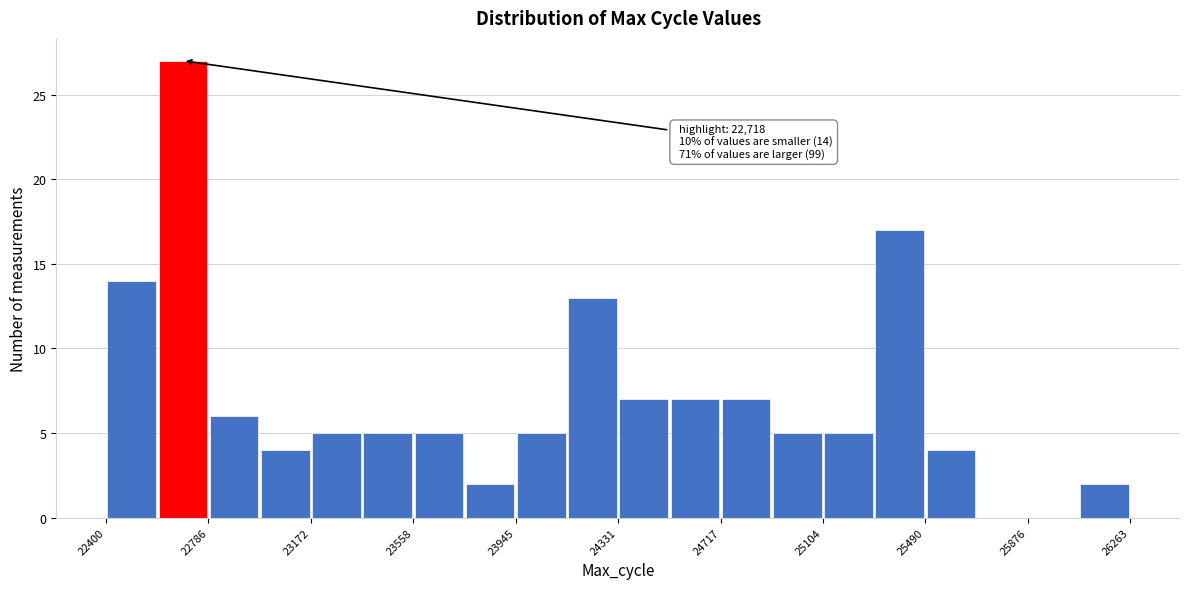

Around what value on the x-axis is the tallest bar? Give the approximate position of its centre, as read against the axis.

22700